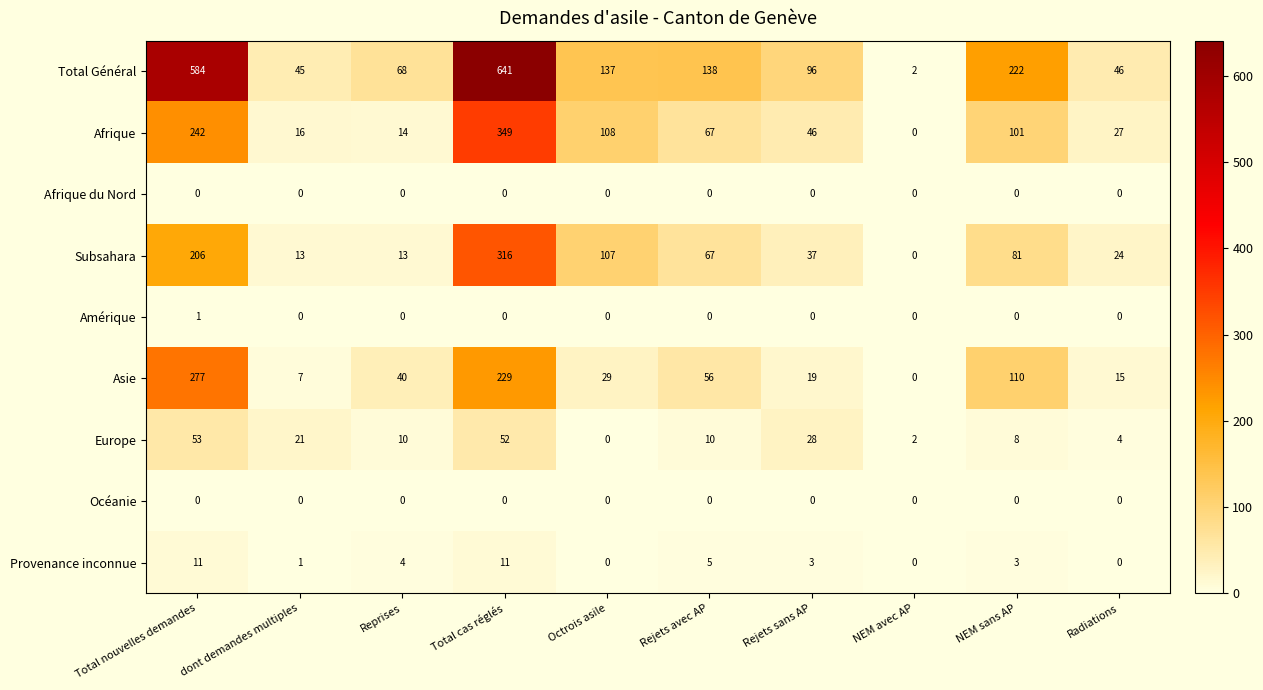

Which series changed the most between Rejets avec AP and Rejets sans AP?

Total Général